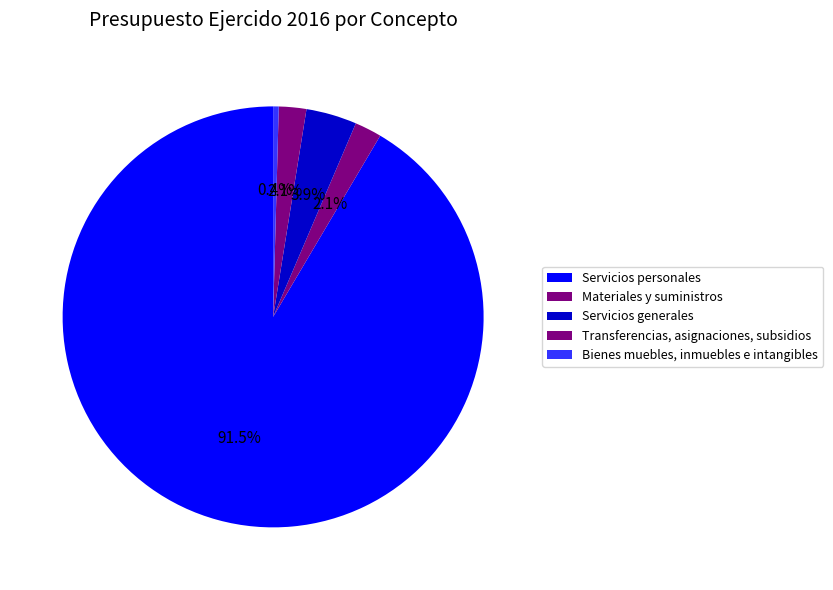

Approximately how many times larger is the value at Servicios personales compared to Bienes muebles, inmuebles e intangibles?

213.6